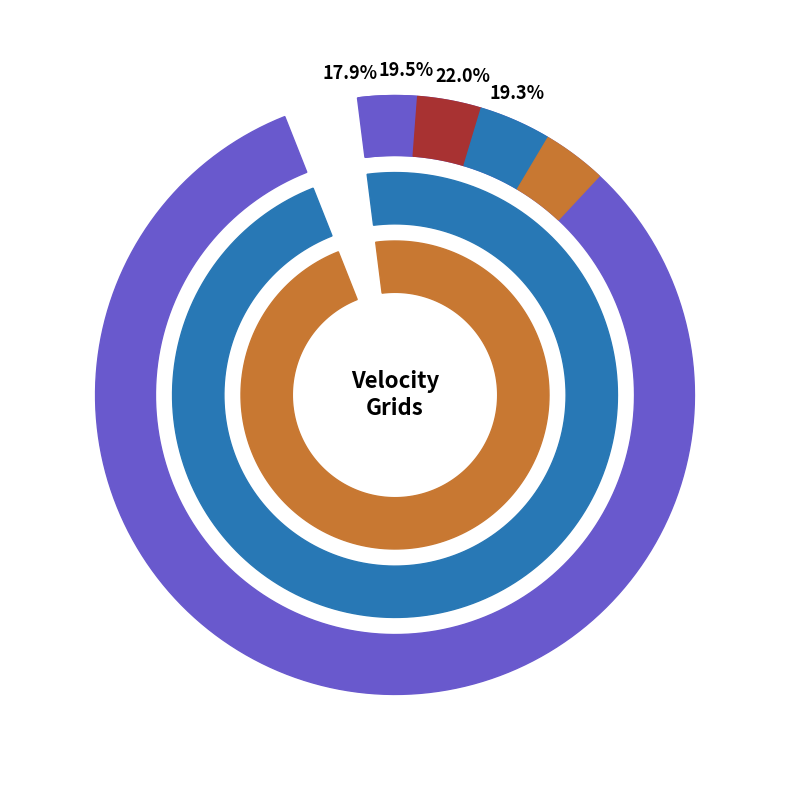

Do Canada velocity grid v8 and Canada velocity grid v7 together represent more than half of the pie?

No